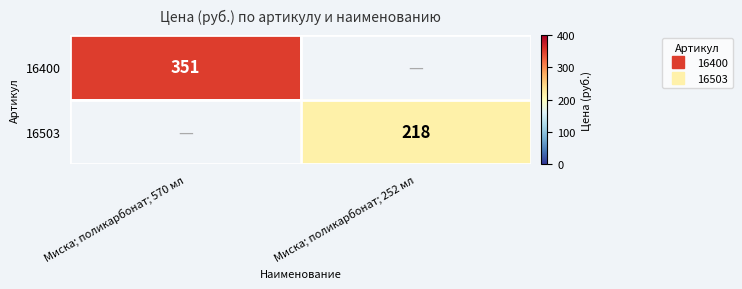

What is the smallest value displayed?

218.0